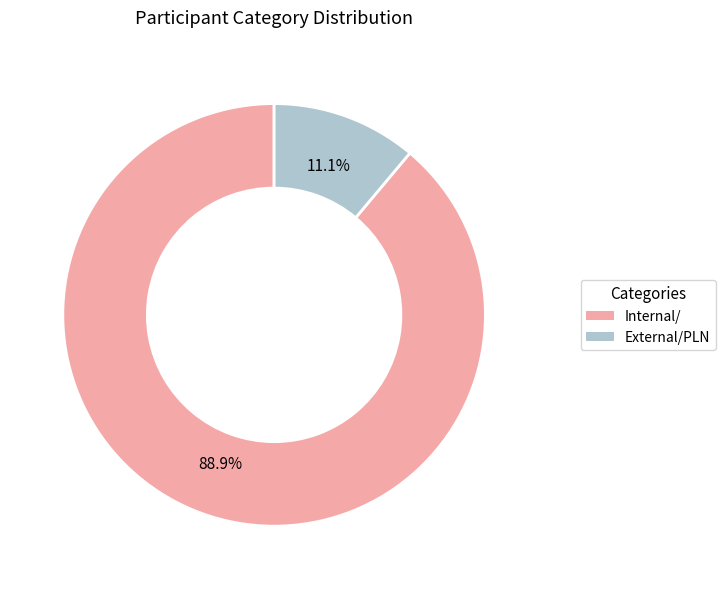

Is there any slice that represents more than half of the pie?

Yes